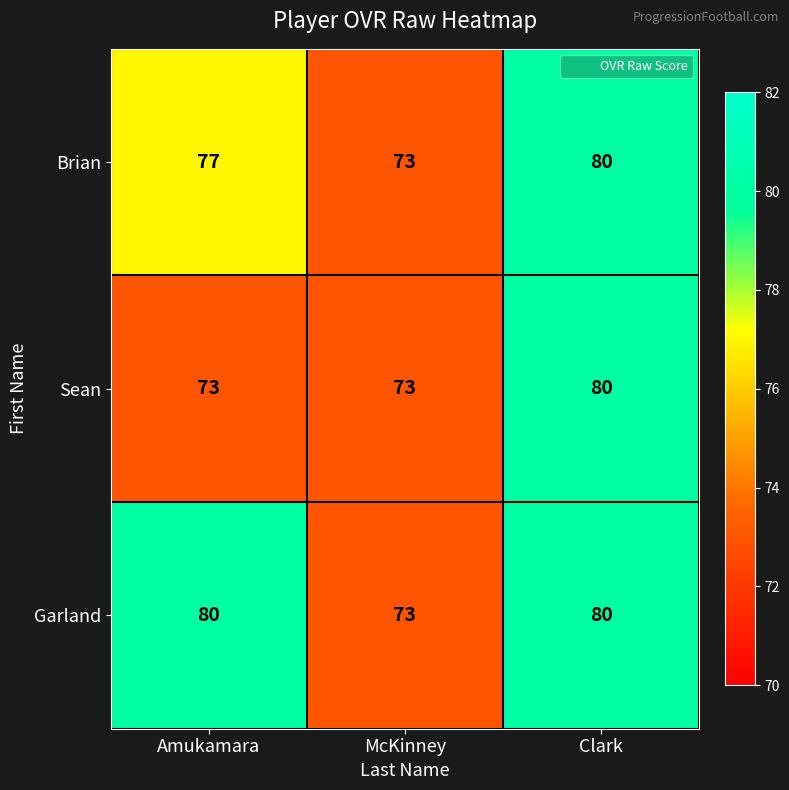

Reading right to left, transcribe all the data shown in this chart.

Brian: 80	73	77
Sean: 80	73	73
Garland: 80	73	80